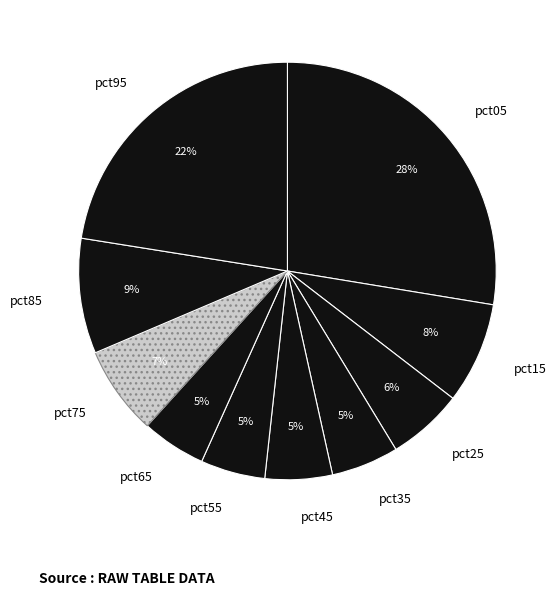

Is the sum of pct45 and pct65 greater than half?

No